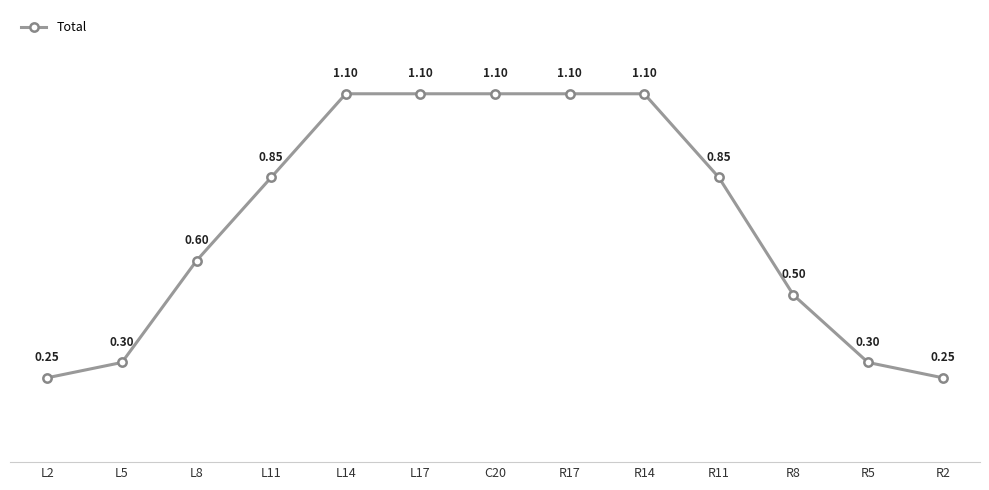

What is the label of the 3rd point from the left?

L8